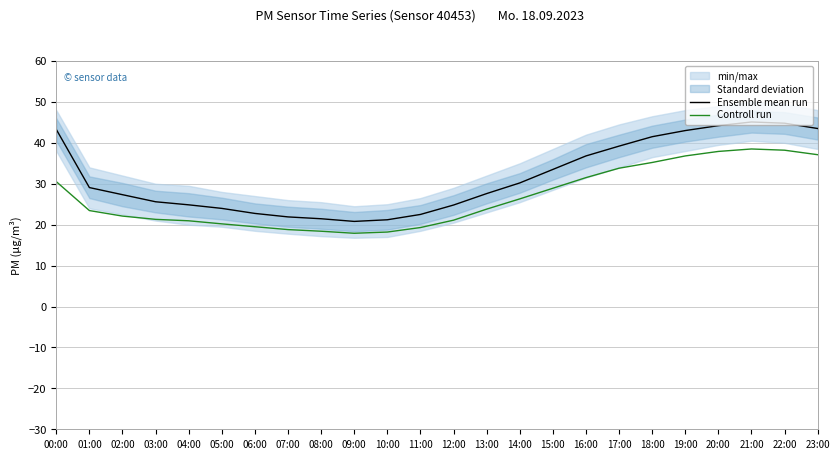

Which category has the lowest value in the Controll run series?

09:00